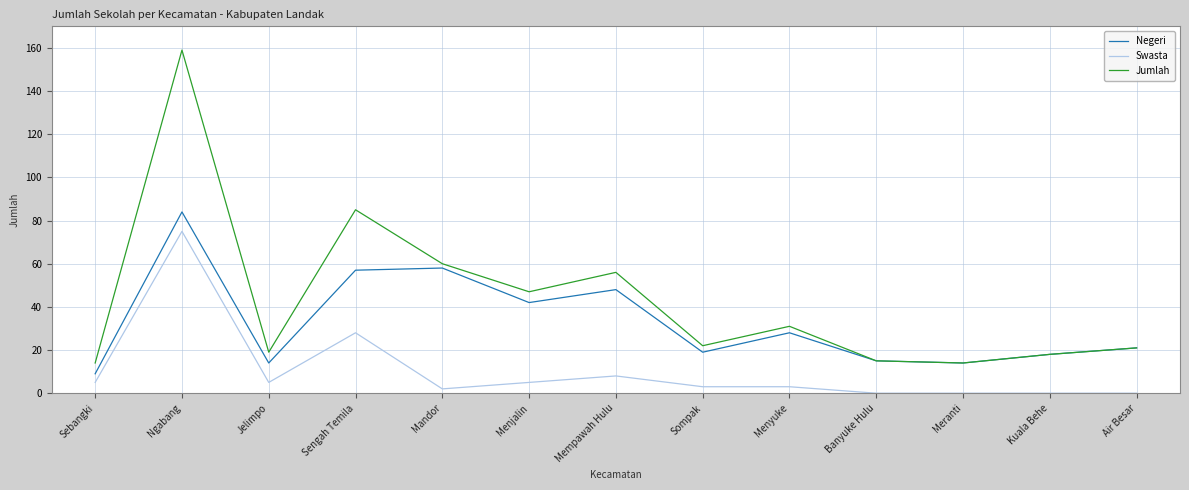

Which category has the highest value across all series?

Ngabang